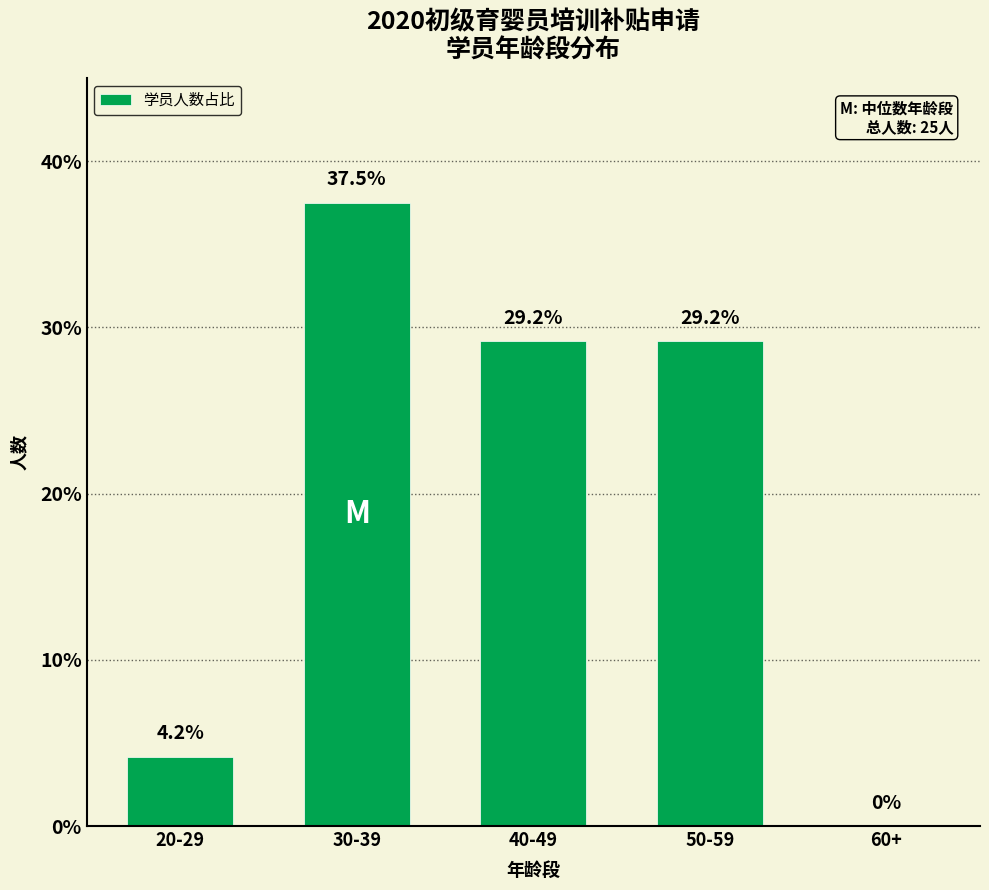

What value does the data have at 20-29?

4.2